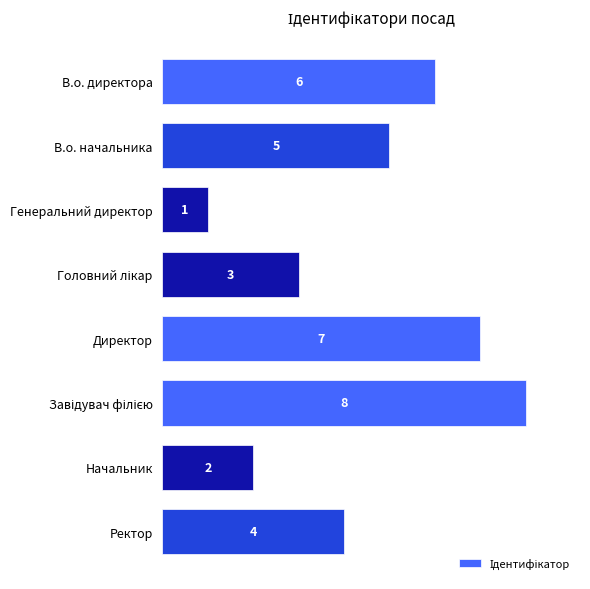

Read the value at В.о. начальника.

5